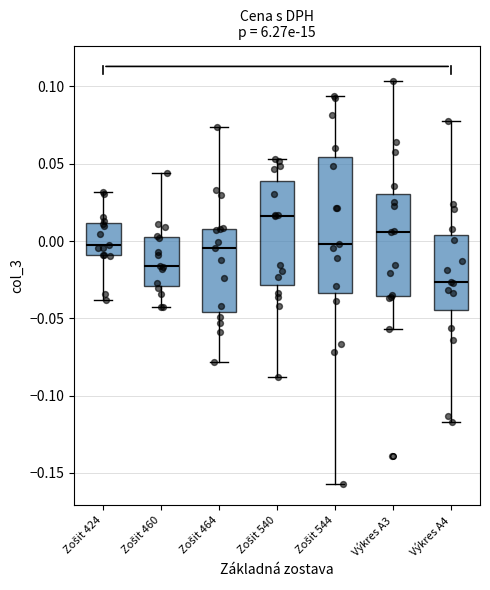

Reading left to right, read every box against the y-axis: the position of its median line, the range the box covers, and the ends of its whiskers. The values are not printed on the chart, so give them approximately, as read against the axis.

Zošit 424: median -0.005, box -0.010 to 0.010, whiskers -0.040 to 0.030
Zošit 460: median -0.015, box -0.030 to 0.005, whiskers -0.045 to 0.045
Zošit 464: median -0.005, box -0.045 to 0.010, whiskers -0.080 to 0.075
Zošit 540: median 0.015, box -0.030 to 0.040, whiskers -0.090 to 0.055
Zošit 544: median 0.000, box -0.035 to 0.055, whiskers -0.155 to 0.095
Výkres A3: median 0.005, box -0.035 to 0.030, whiskers -0.055 to 0.105
Výkres A4: median -0.025, box -0.045 to 0.005, whiskers -0.115 to 0.075